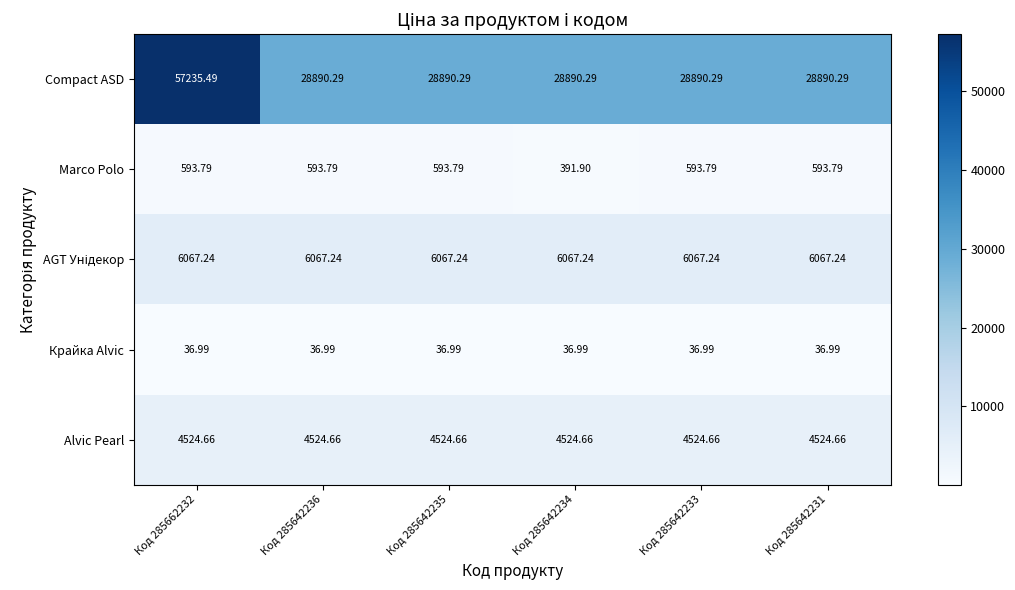

Which series has the largest range (max minus min)?

Compact ASD